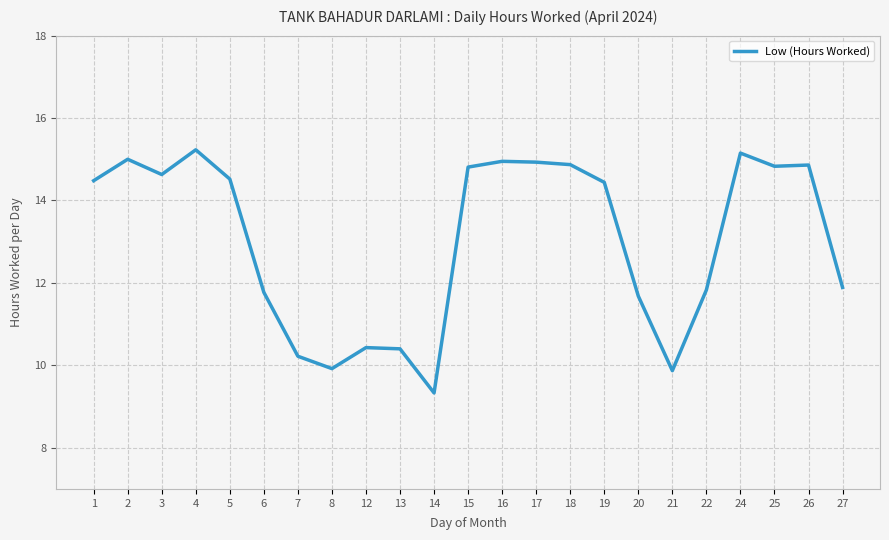

How many categories are shown in the chart?

23